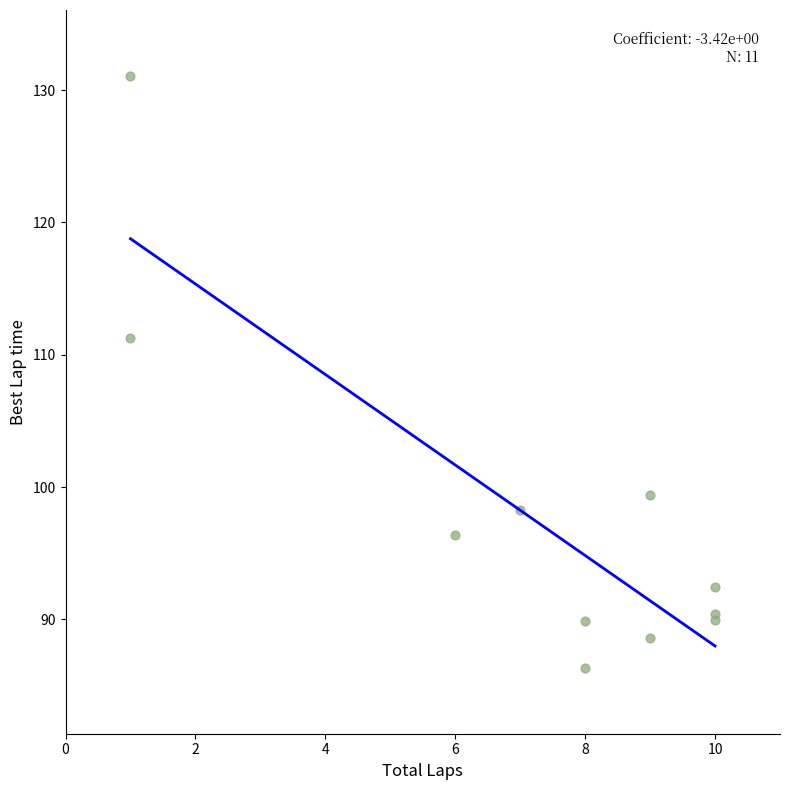

What Y value in the scatter plot is closest to 108?

111.3